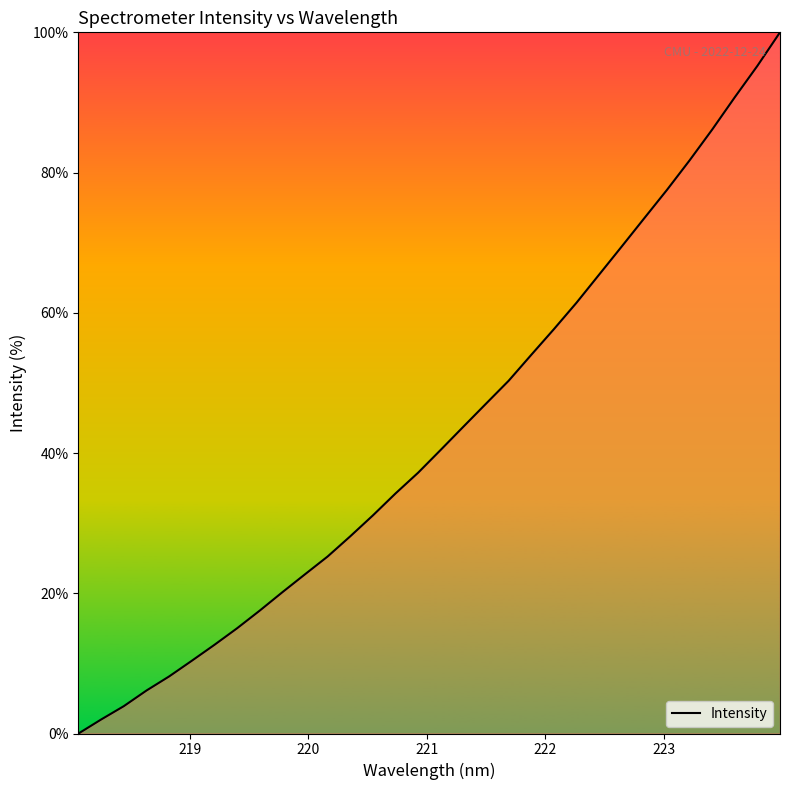

What is the difference between the second highest and minimum values?

95.2